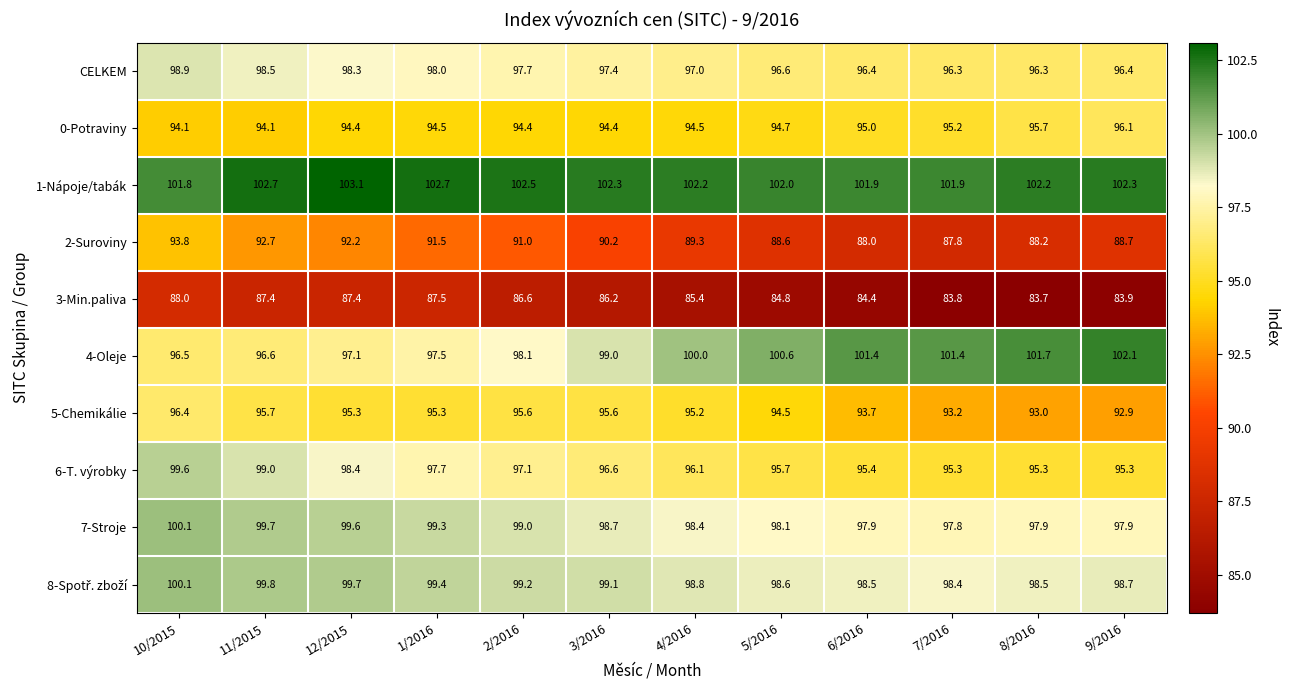

What is the difference between the second highest and second lowest values in the CELKEM series?

2.2